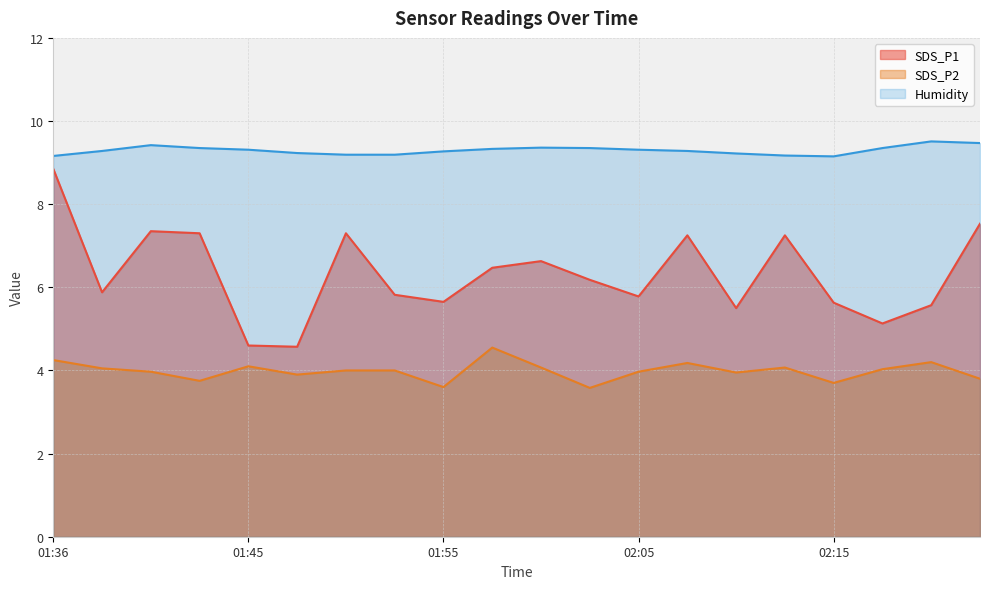

Reading left to right, transcribe all the data shown in this chart.

SDS_P1: 8.8	5.9	7.3	7.3	4.6	4.6	7.3	5.8	5.7	6.5	6.6	6.2	5.8	7.2	5.5	7.2	5.6	5.1	5.6	7.5
SDS_P2: 4.2	4.0	4.0	3.8	4.1	3.9	4.0	4.0	3.6	4.5	4.1	3.6	4.0	4.2	4.0	4.1	3.7	4.0	4.2	3.8
Humidity: 9.2	9.3	9.4	9.3	9.3	9.2	9.2	9.2	9.3	9.3	9.4	9.3	9.3	9.3	9.2	9.2	9.2	9.3	9.5	9.5